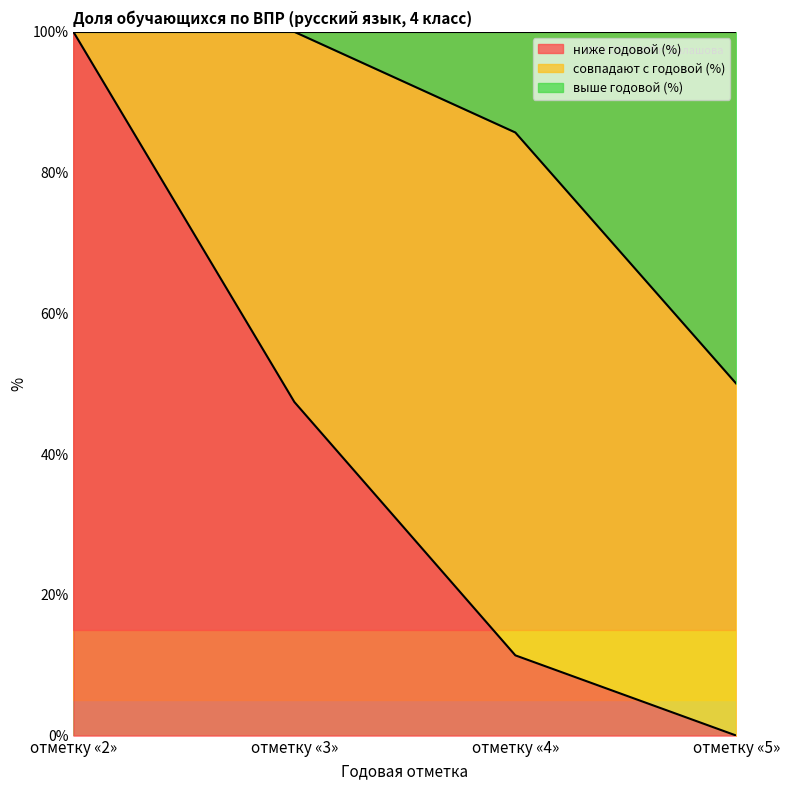

What is the difference between the highest and lowest values at отметку «3»?

52.6